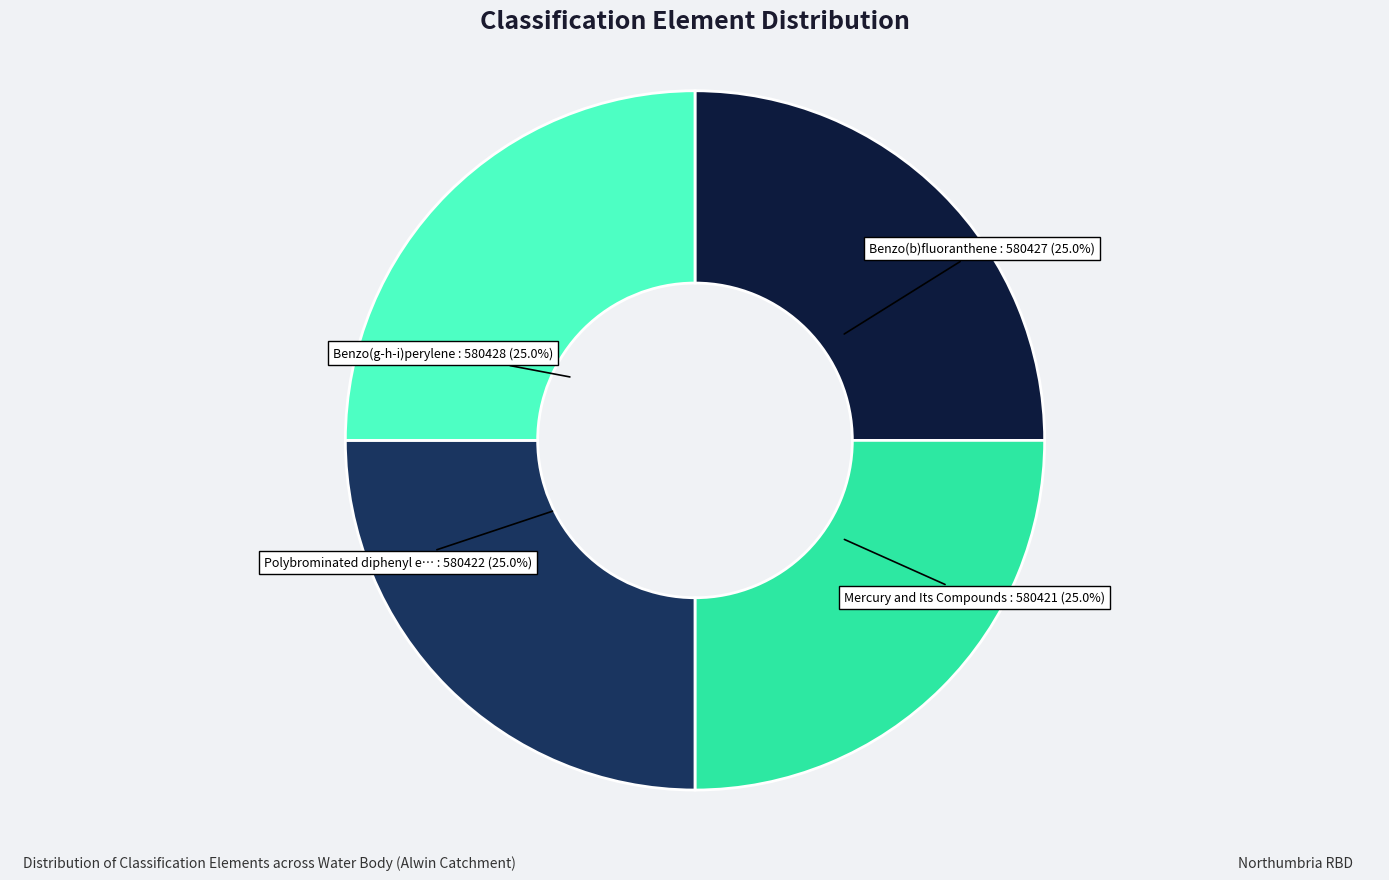

Is there any slice that represents more than half of the pie?

No